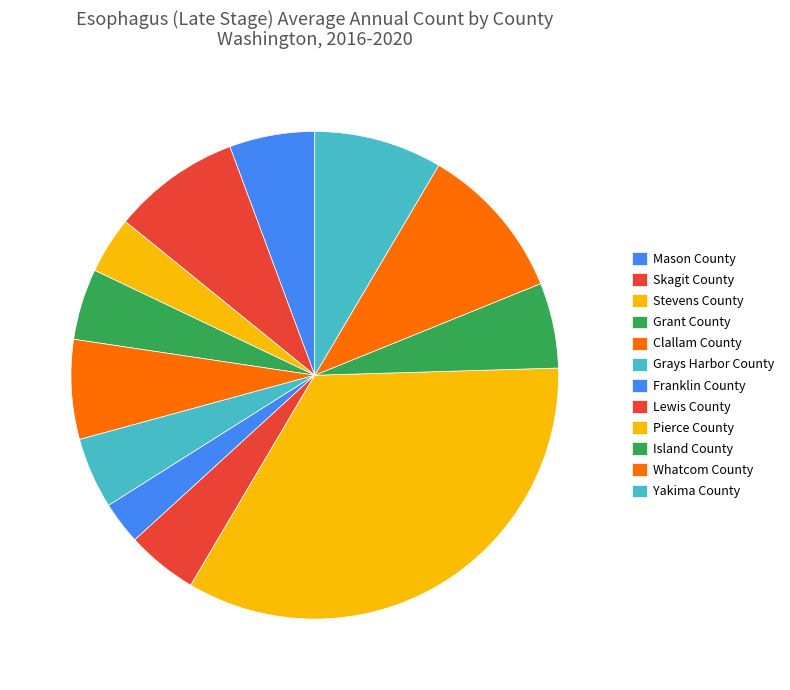

Is the sum of Mason County and Island County greater than half?

No